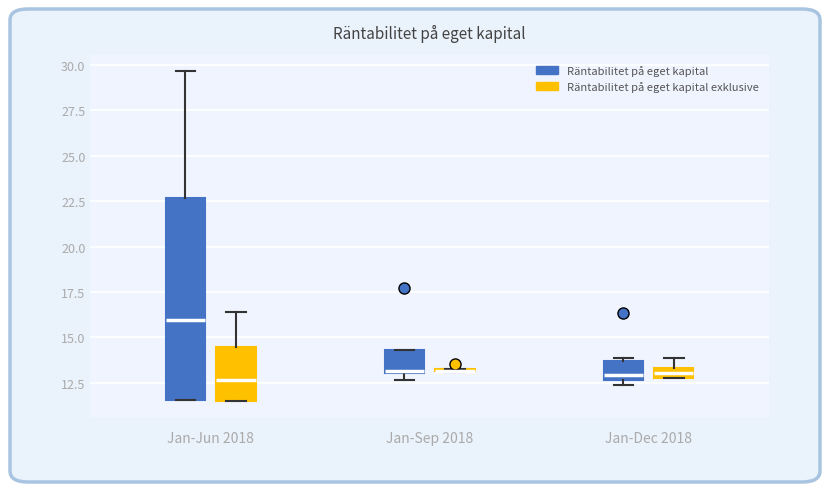

Which box is the tallest, from its lower edge to its upper edge?

Jan-Jun 2018 (Räntabilitet på eget kapital)